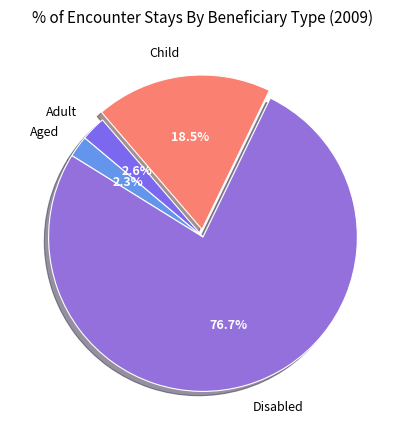

What portion of the pie excludes Aged?

97.7%